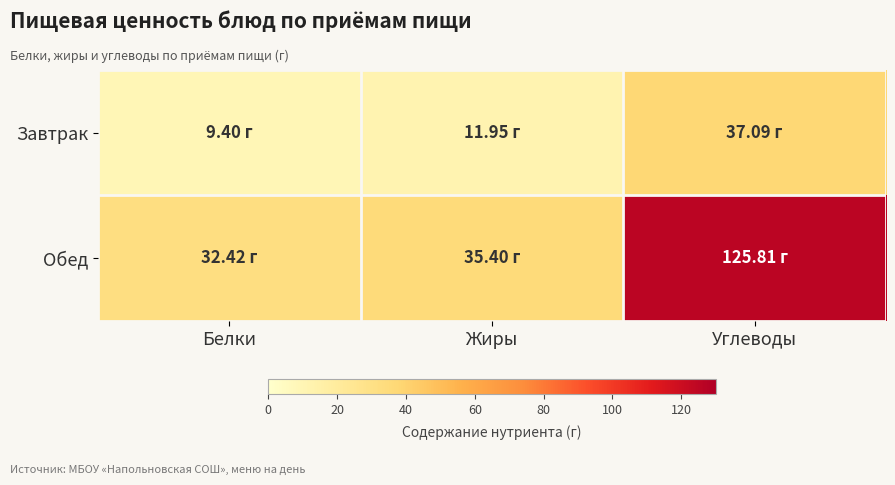

Rank the series at Жиры from highest to lowest value.

Обед, Завтрак